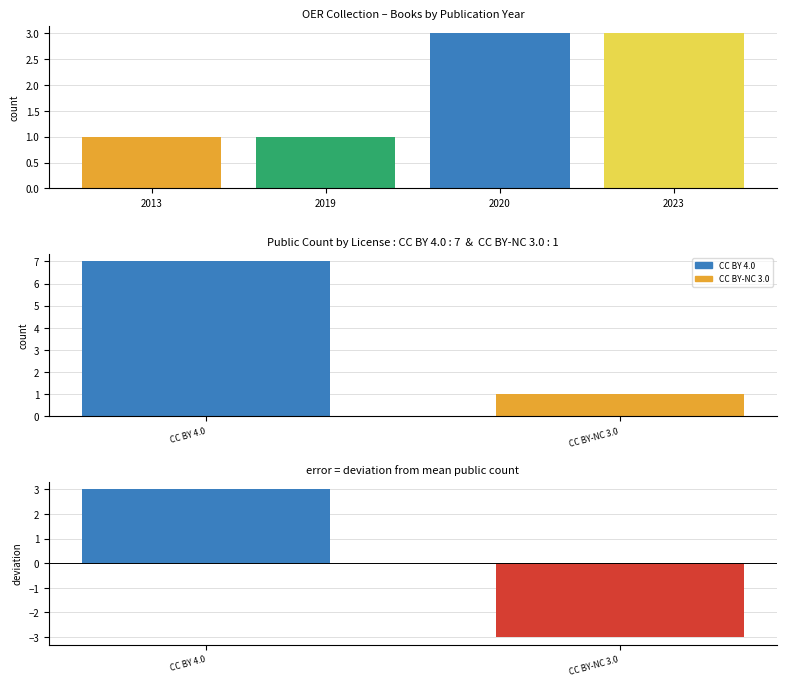

How many values are below 3?

2